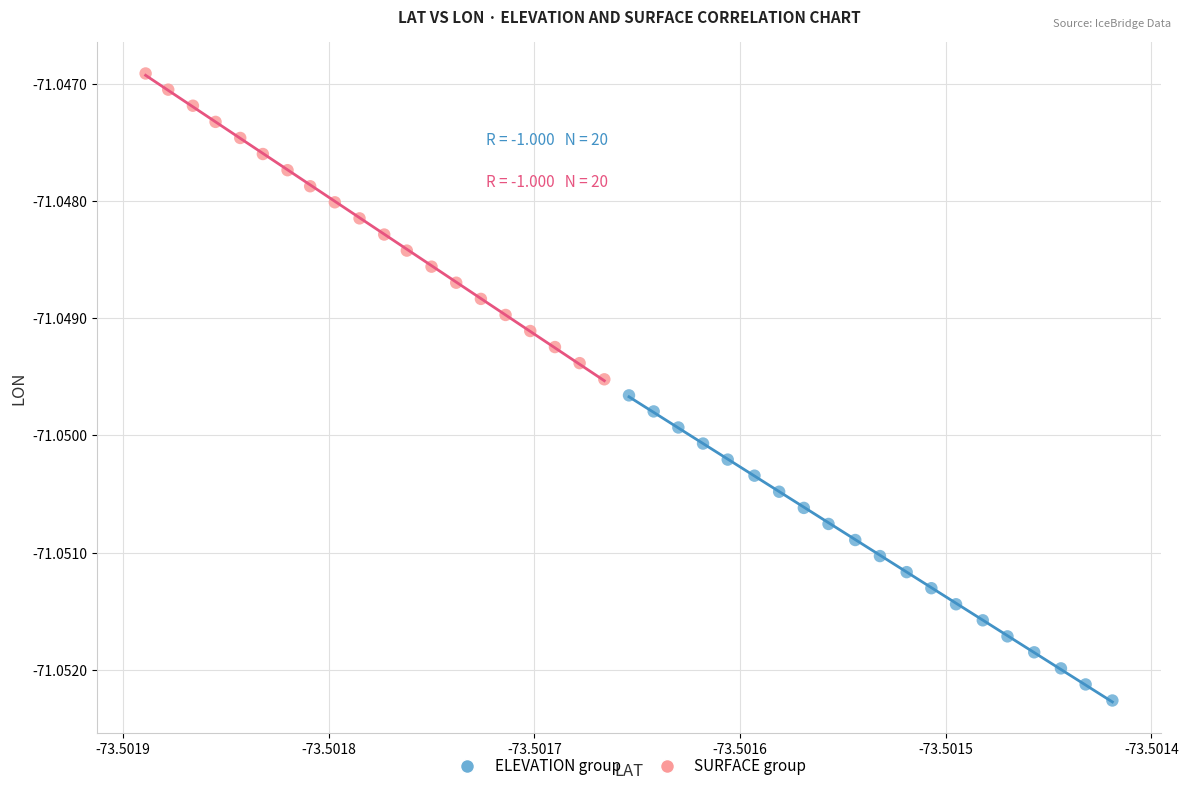

Which series reaches the maximum Y coordinate?

SURFACE group